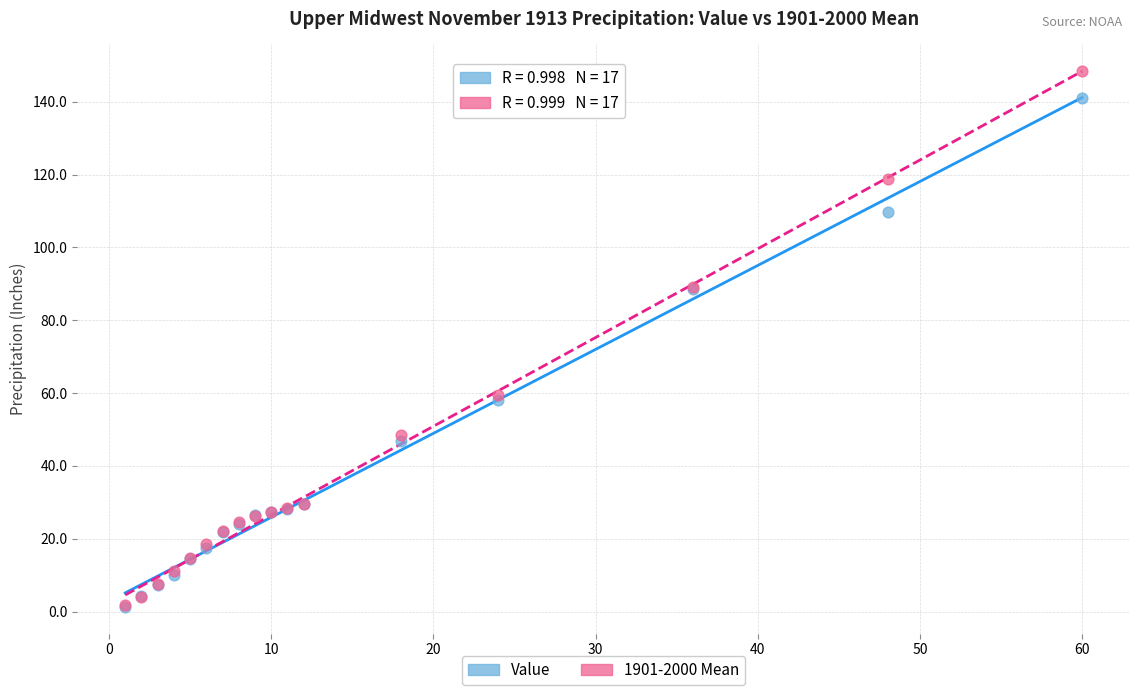

What are all the series names shown in the legend?

Value, 1901-2000 Mean